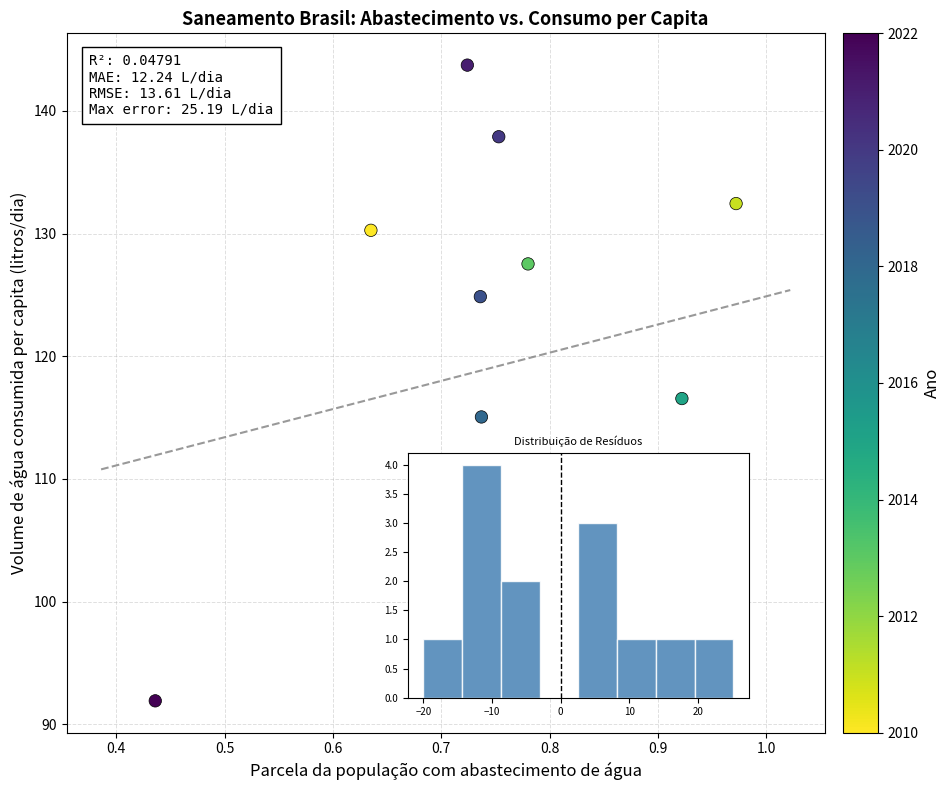

What is the range of Y values (max minus min)?

51.8